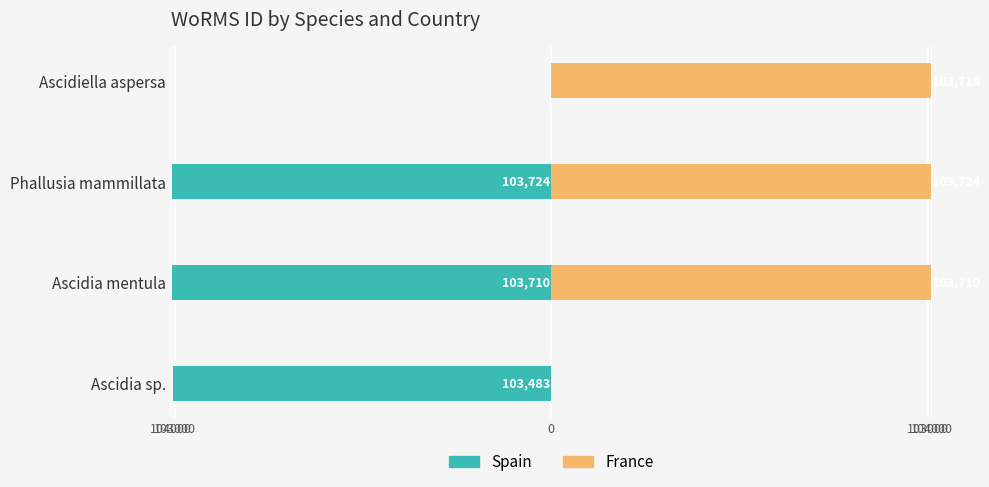

Reading left to right, transcribe all the data shown in this chart.

Spain: -103483	-103710	-103724	0
France: 0	103710	103724	103718